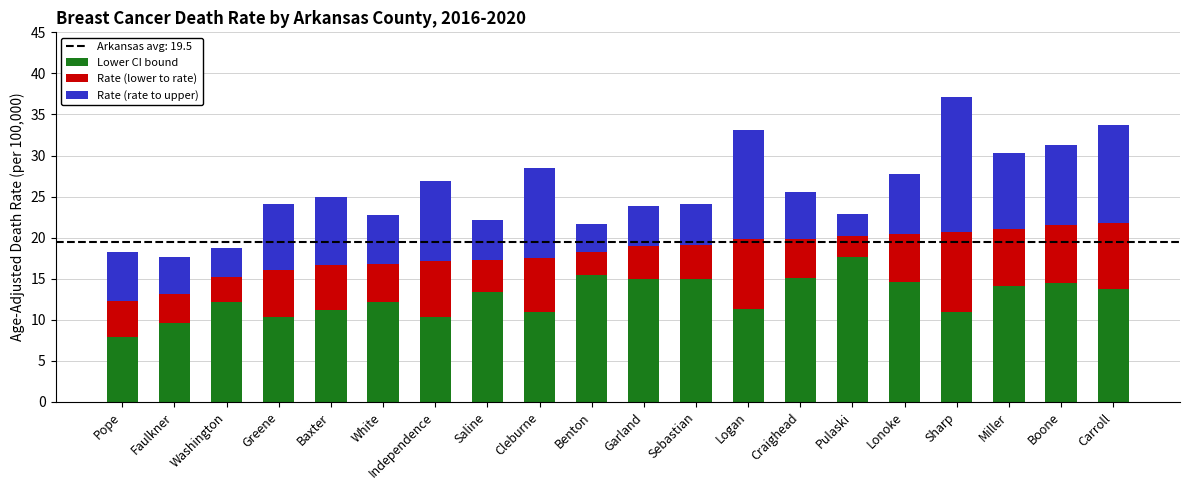

At which category is the sum across all series the highest?

Sharp